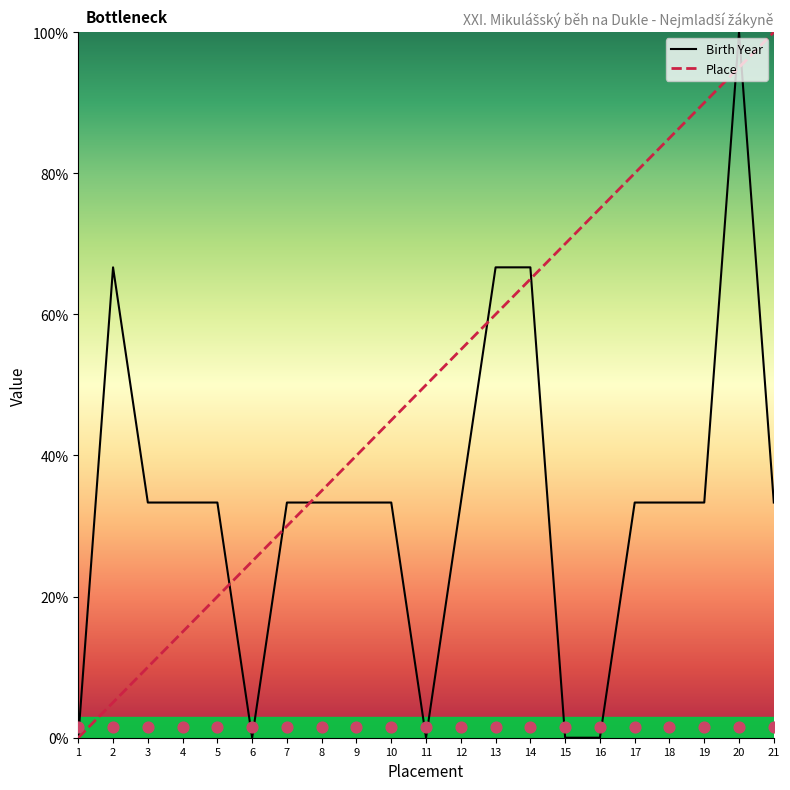

Is the value of Place at 2 greater than the value of Birth Year at 7?

No